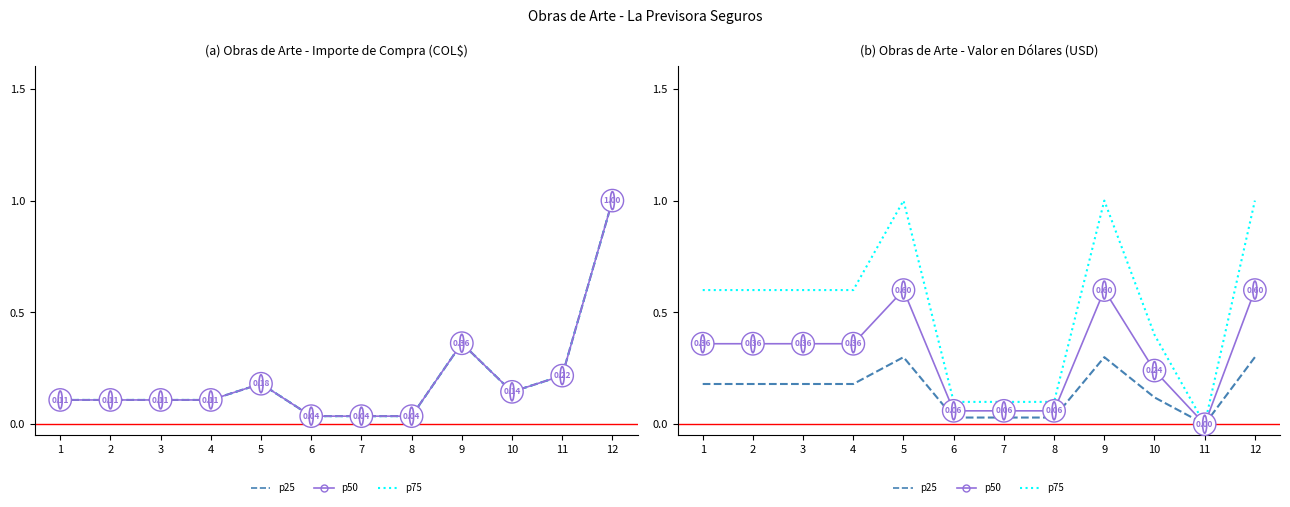

What is the sum of all p50 values?

3.7